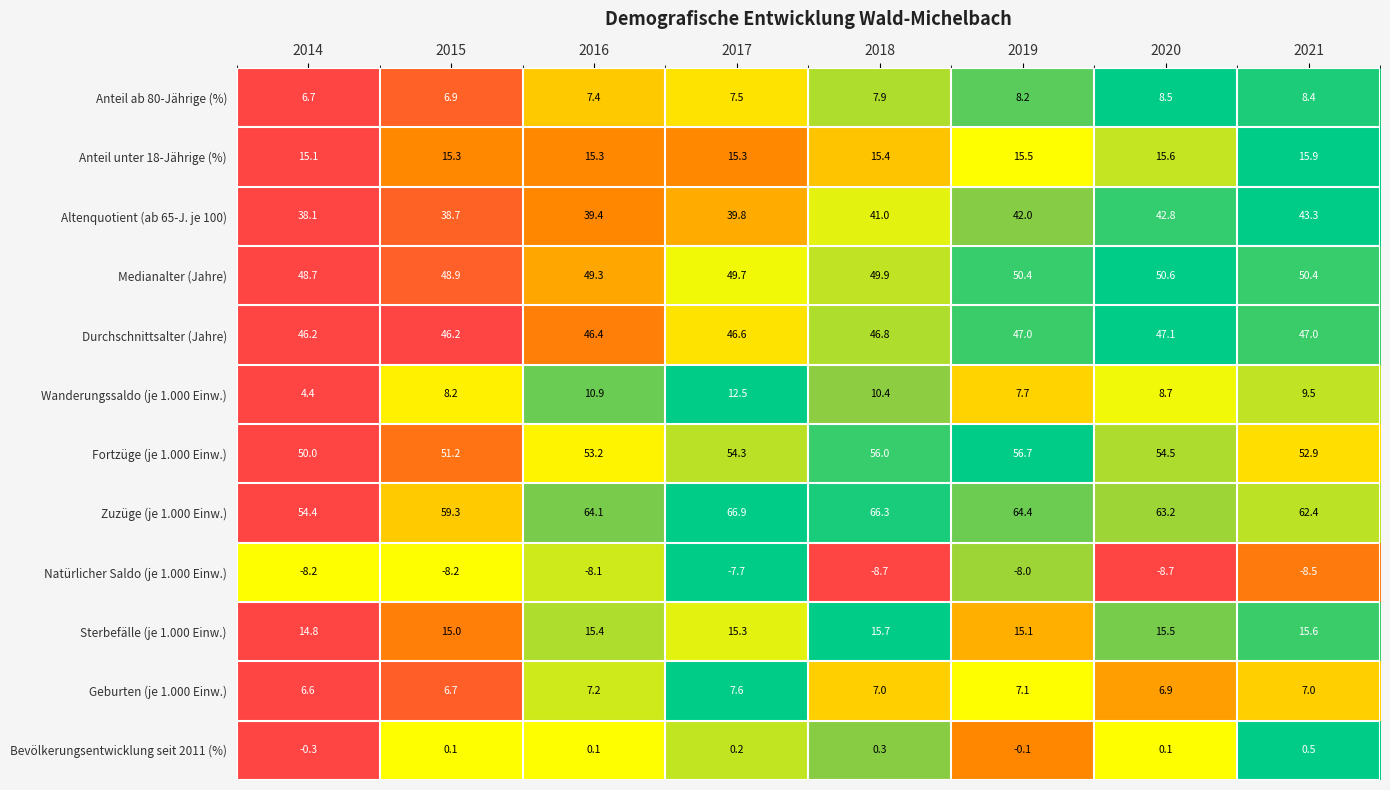

What is the average value of the Anteil unter 18-Jährige (%) series?

15.4